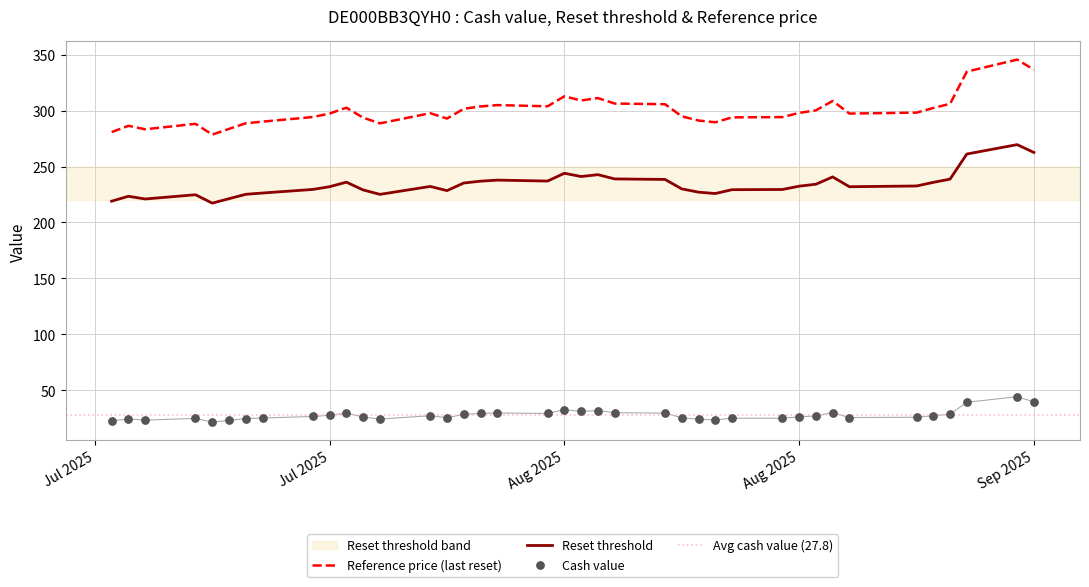

Which series has the widest spread of Y values?

Reference price